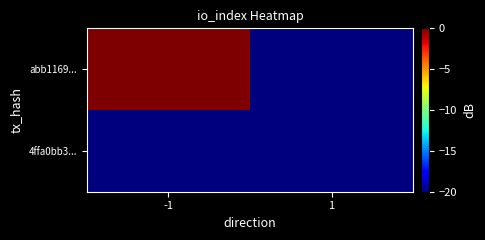

What is the spread (max minus min) of values at -1?

20